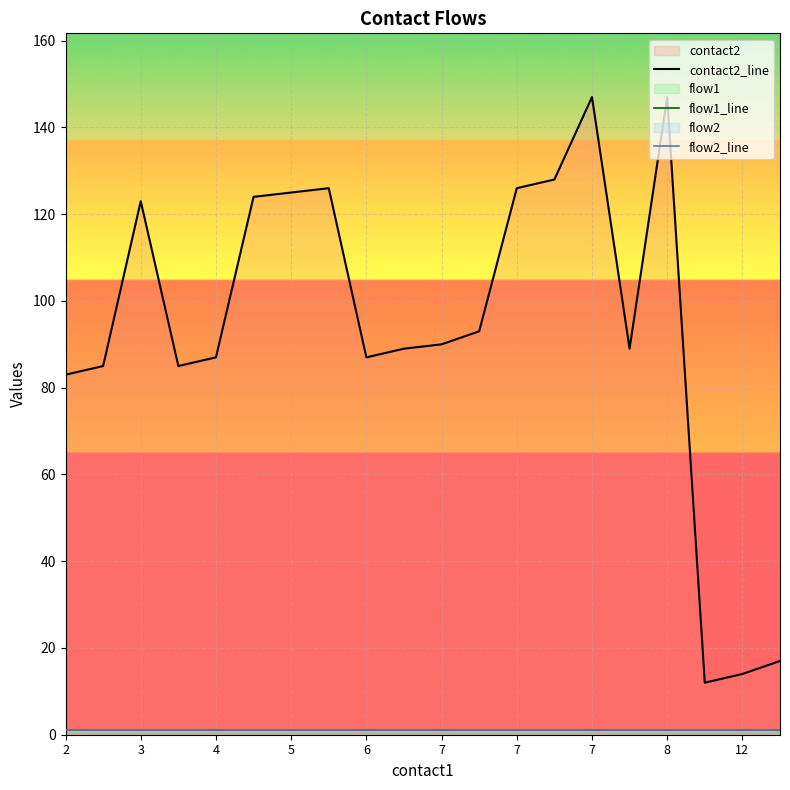

What is the label of the 1st point from the left?

2